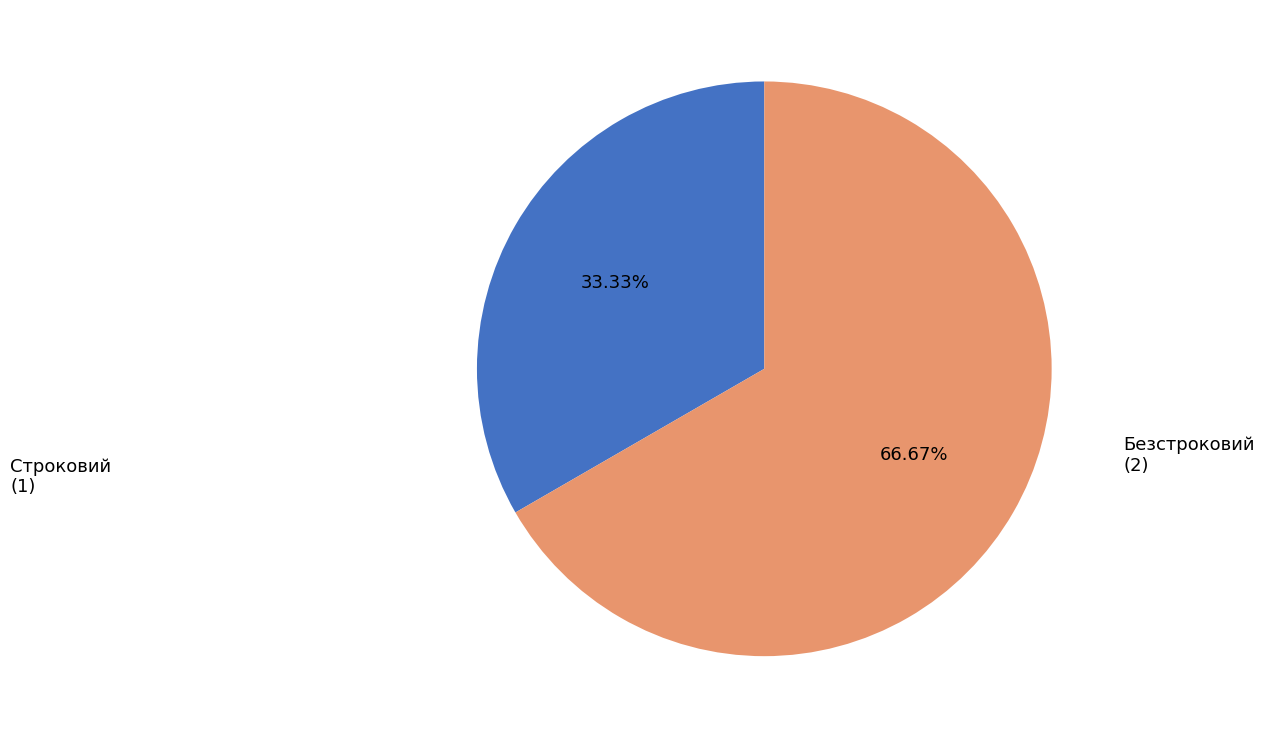

To the nearest percent, what is the average slice percentage?

50%